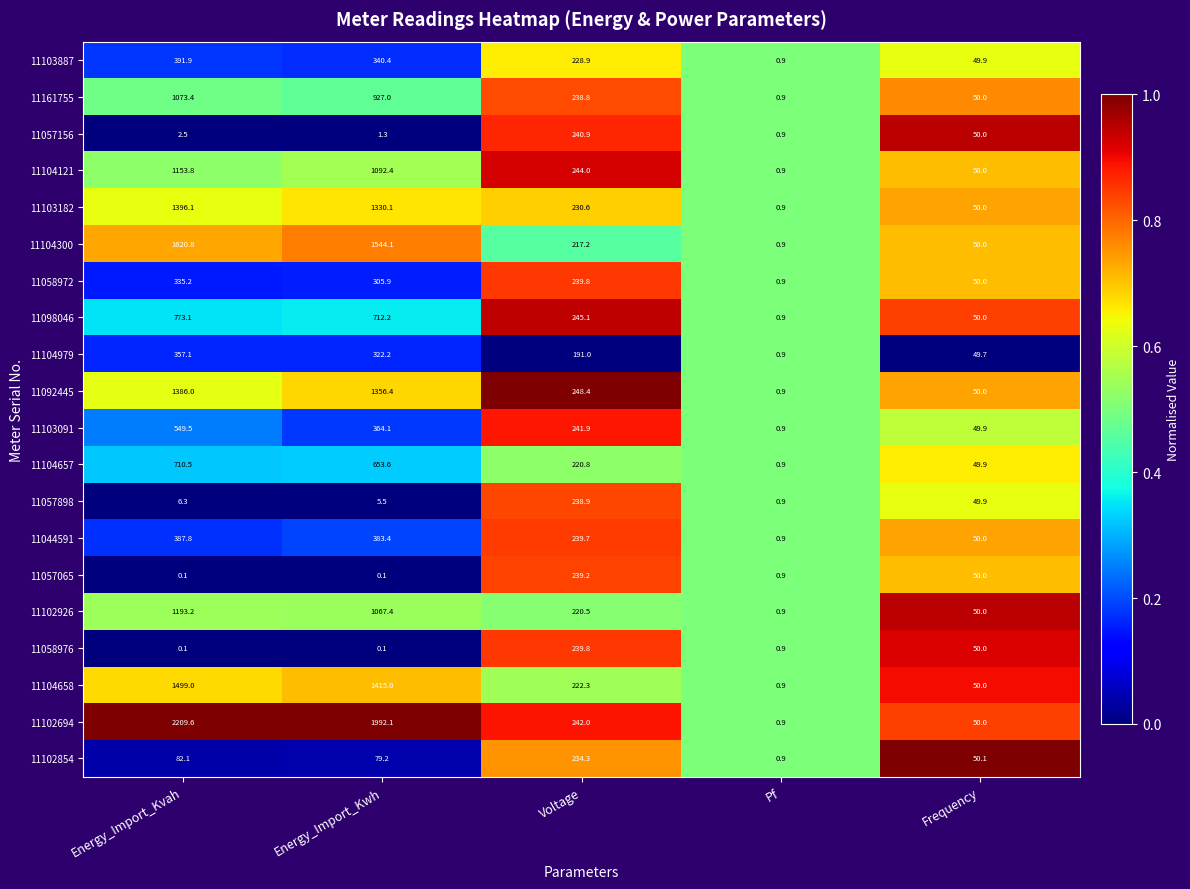

The value of 11057156 at Voltage is 105.9. True or false?

False